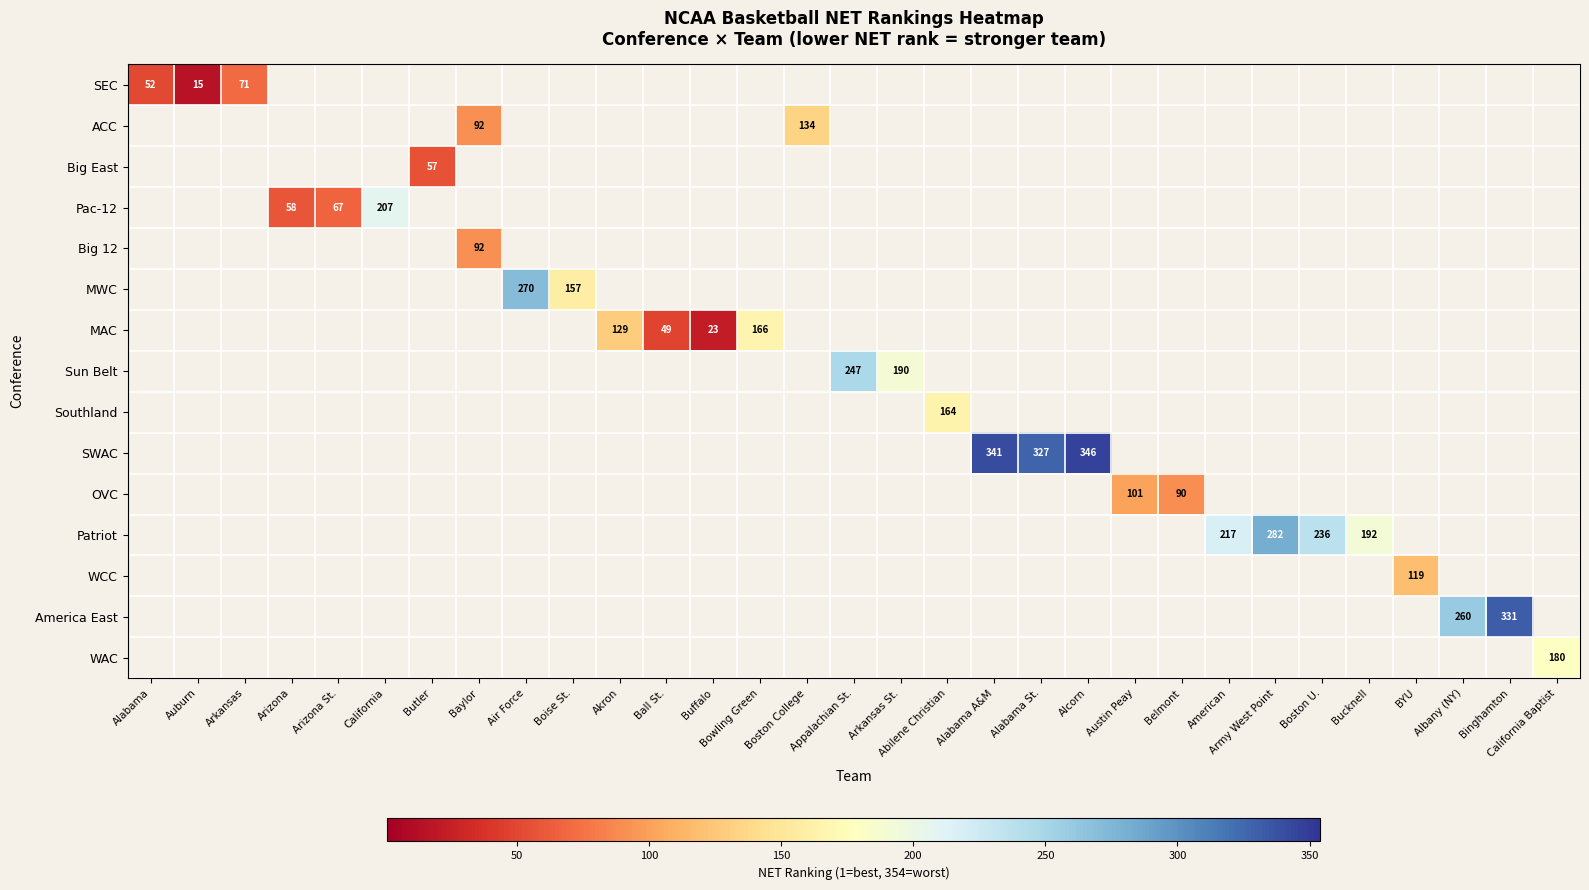

The value of SWAC at Alabama St. is 576. True or false?

False